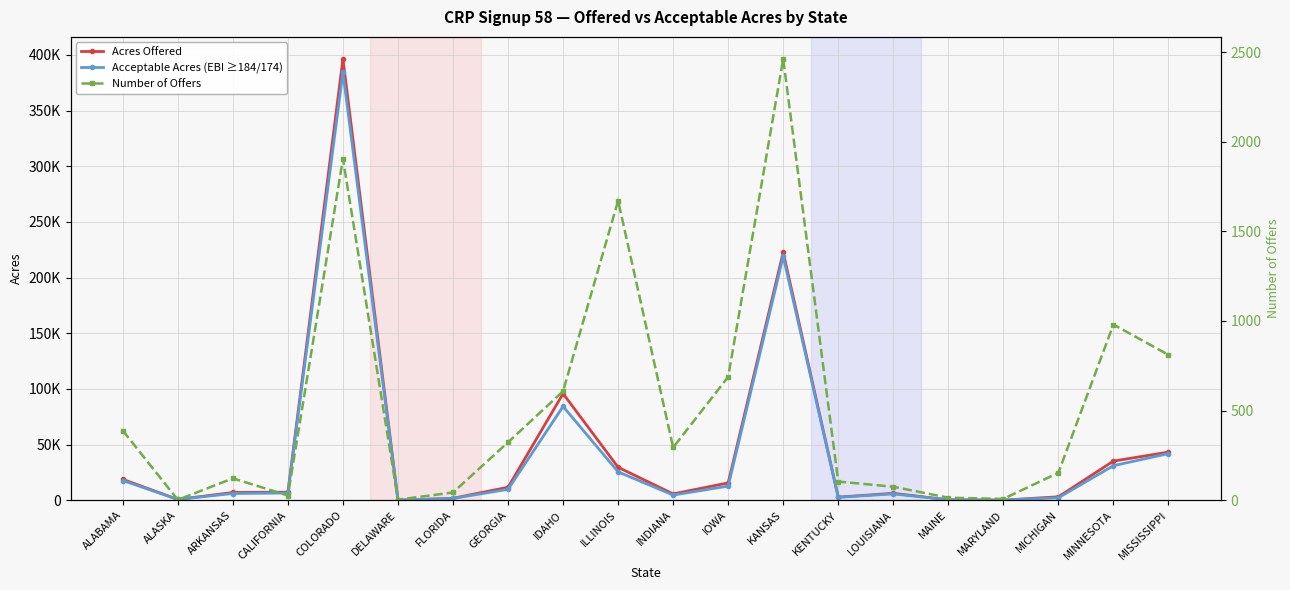

How many values in the Acceptable Acres (EBI ≥184/174) series exceed 6447?

10